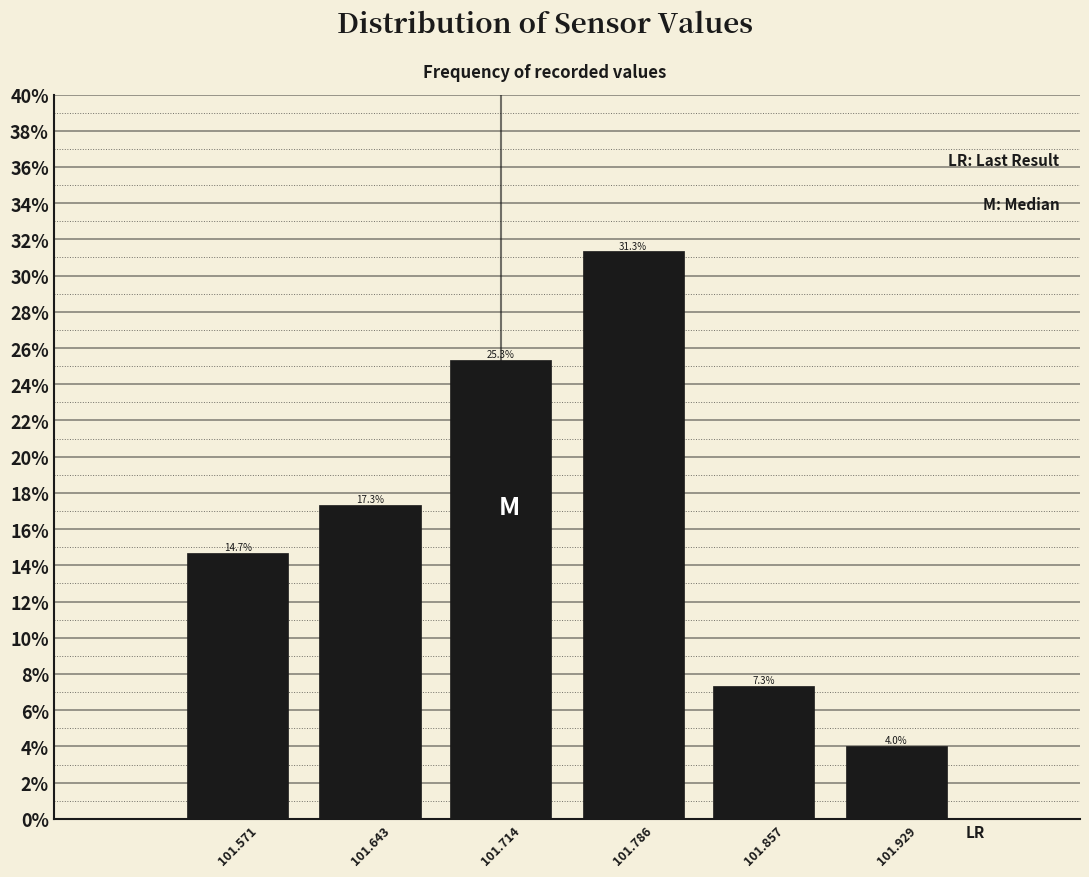

Reading left to right, extract all data points from this chart.

14.7	17.3	25.3	31.3	7.3	4.0